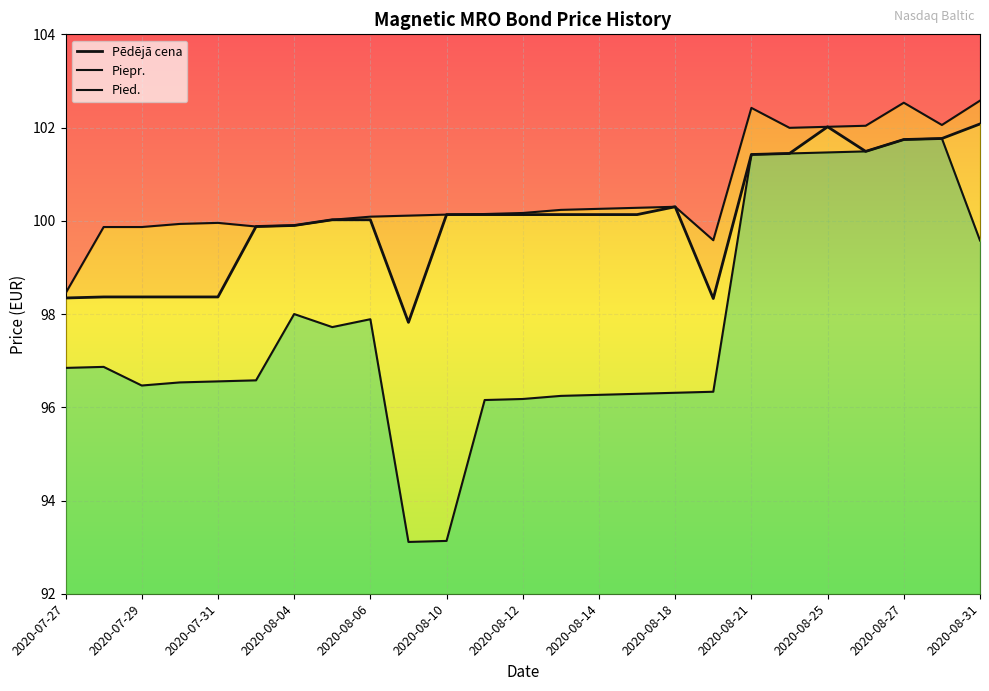

In Pēdējā cena, how many points are lower than both neighbors (excluding endpoints)?

3